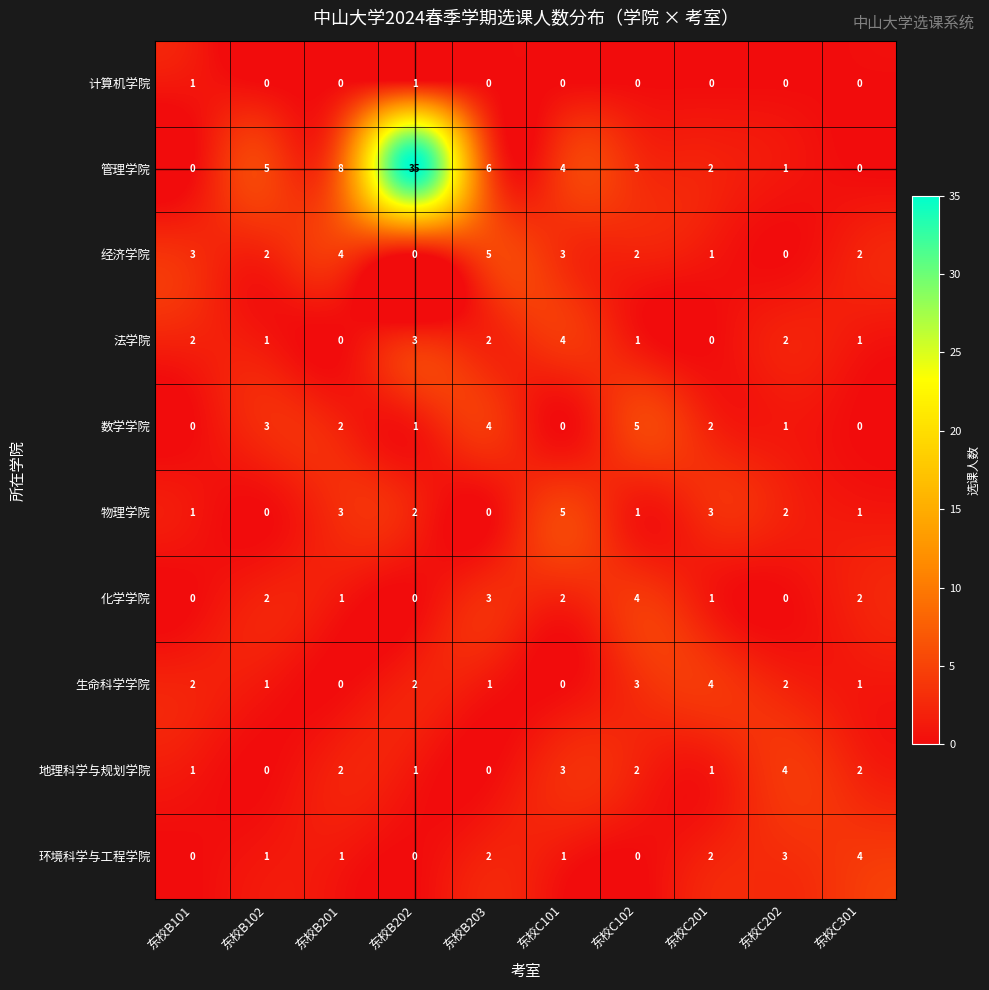

What is the difference between the maximum and minimum values in the 法学院 series?

4